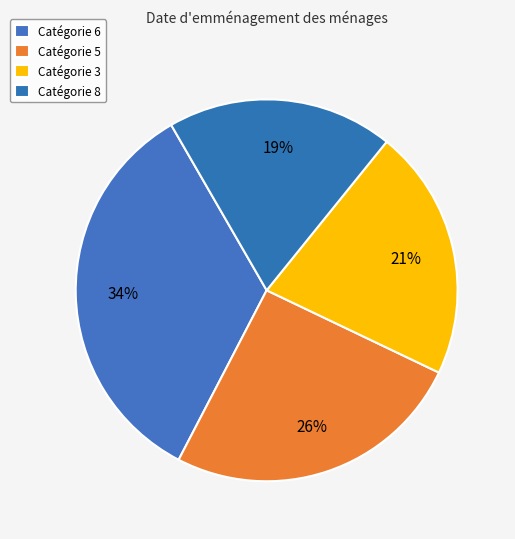

How many segments does this pie chart have?

4